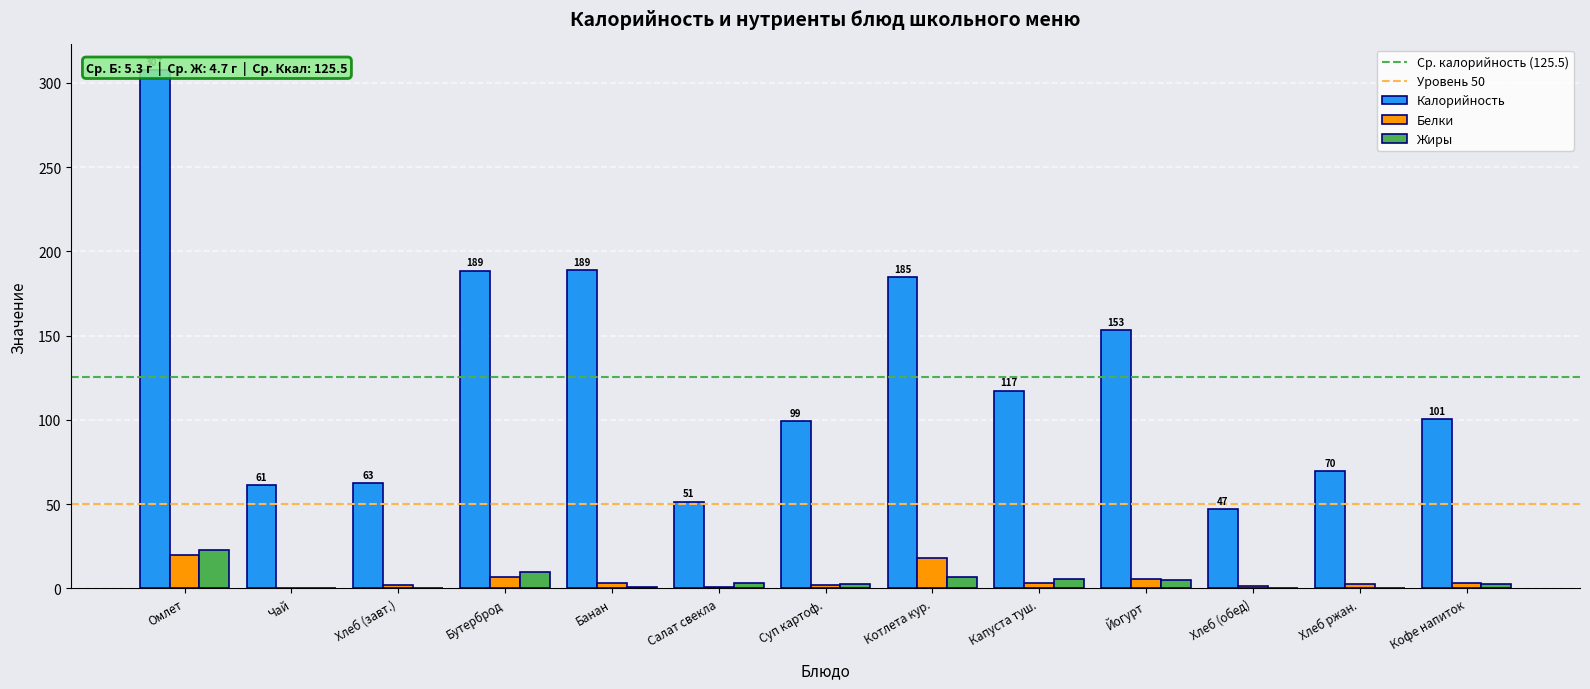

What is the average value of the Калорийность series?

125.5